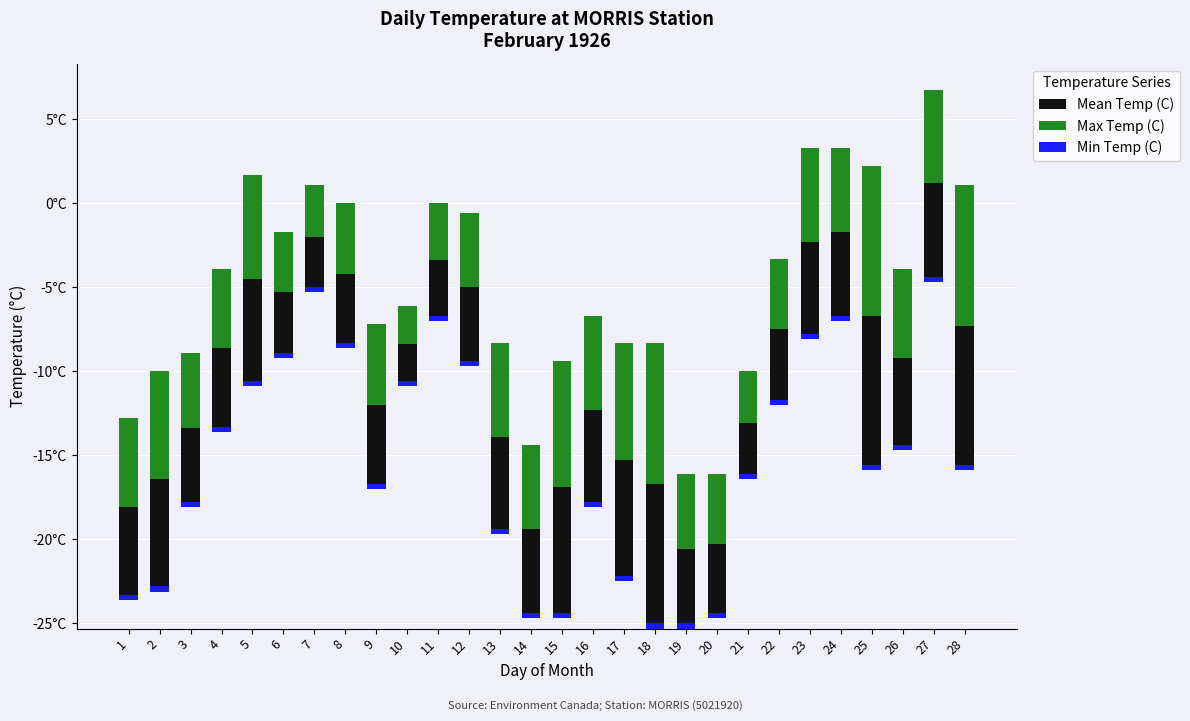

How many groups of bars are there?

28